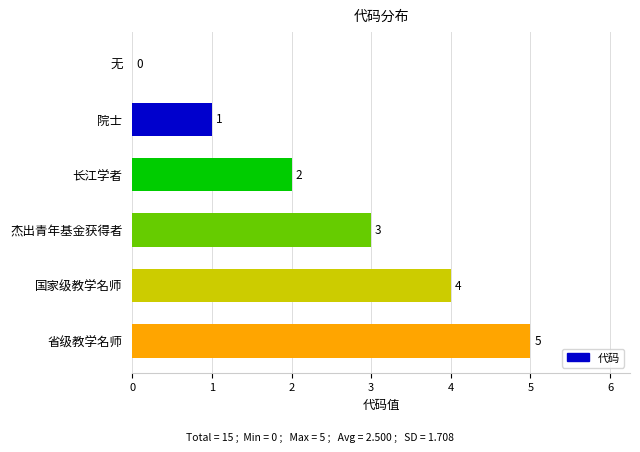

Reading bottom to top, list all the values displayed in this chart.

省级教学名师=5	国家级教学名师=4	杰出青年基金获得者=3	长江学者=2	院士=1	无=0